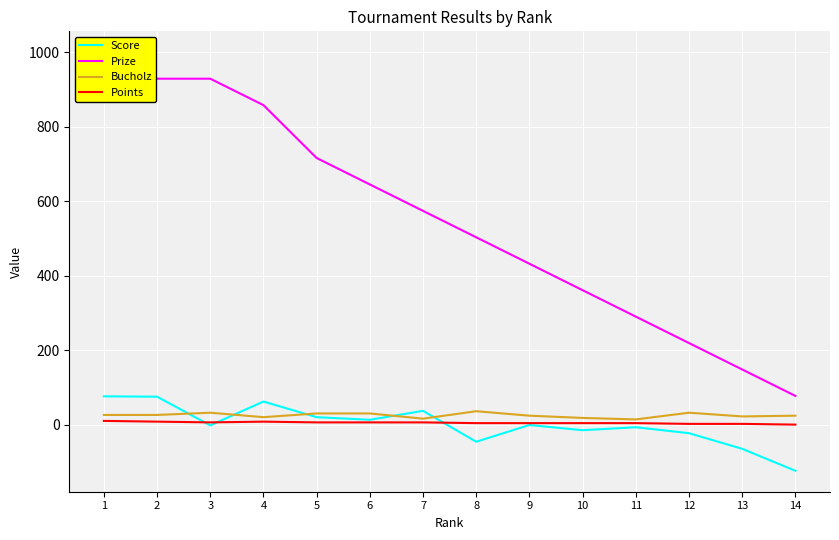

What is the average value of the Bucholz series?

25